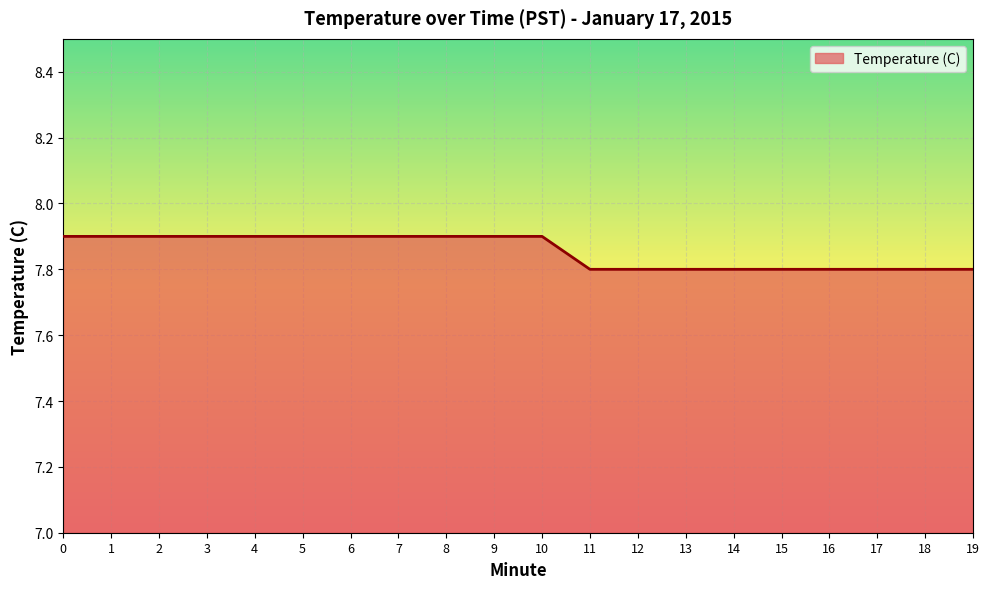

What is the difference between the second highest and minimum values?

0.1